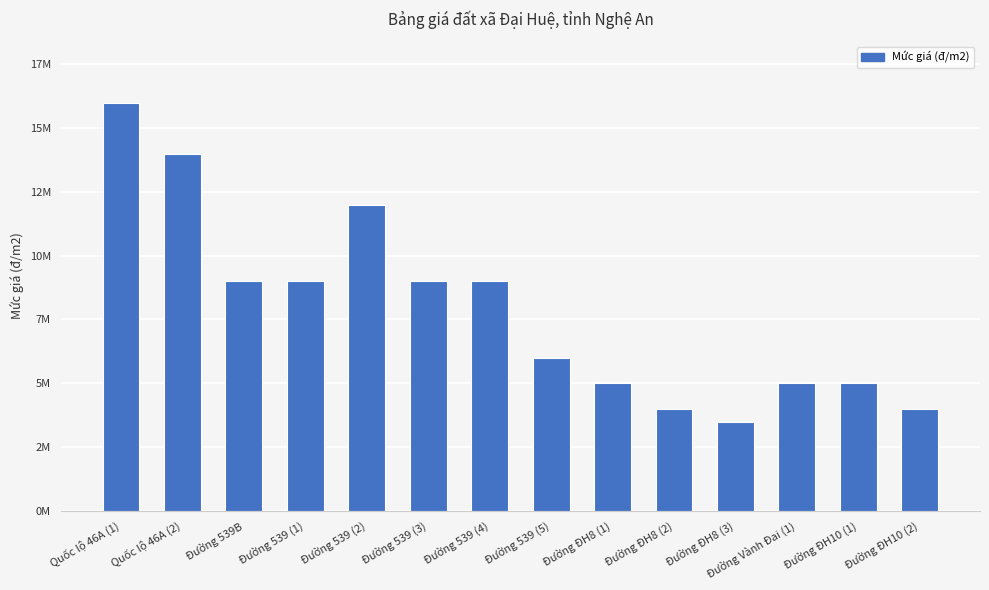

Where does the data first go above 9000000?

Quốc lộ 46A (1)